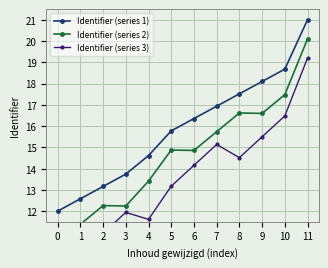

At how many categories does at least one series exceed 16?

6